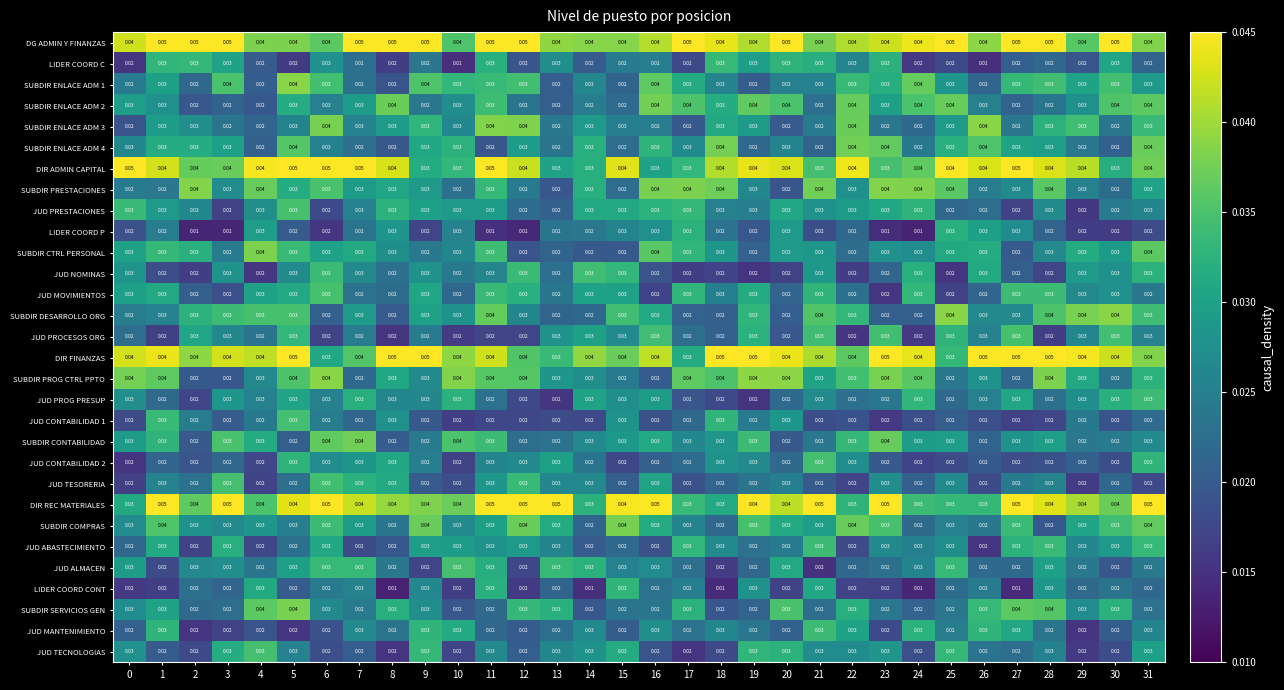

Between 0 and 15, which series saw the biggest shift?

SUBDIR PROG CTRL PPTO